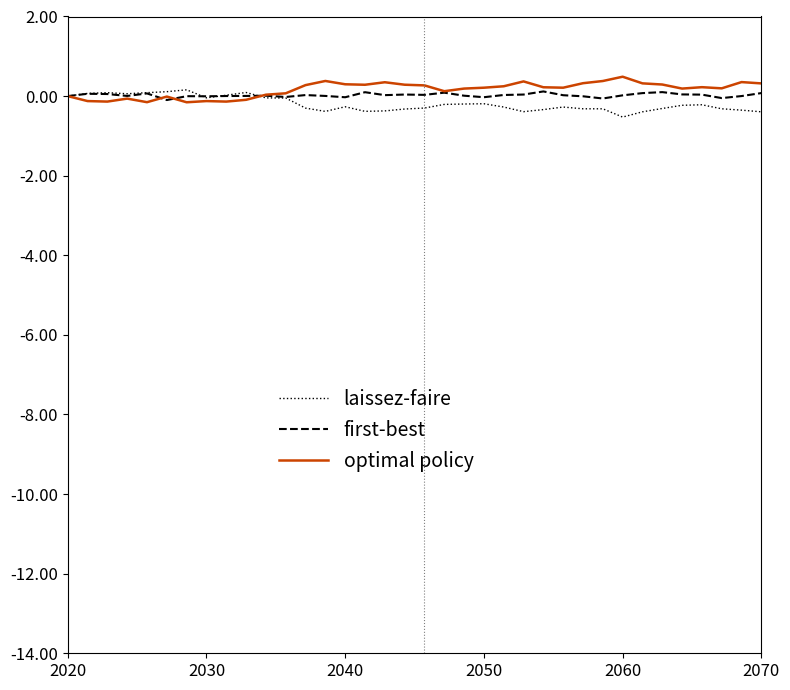

What is the maximum value shown in the chart?

0.5